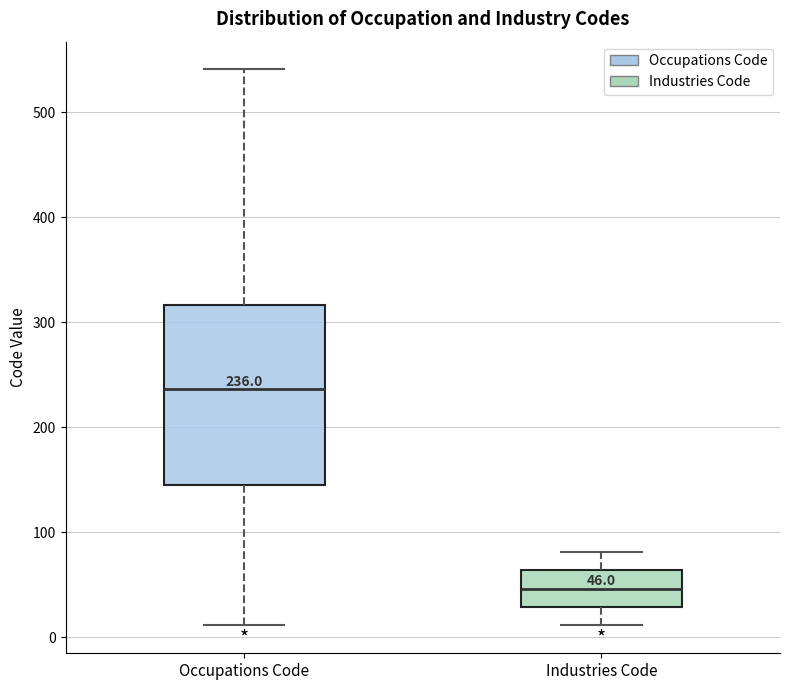

Which box has the lowest median line?

Industries Code